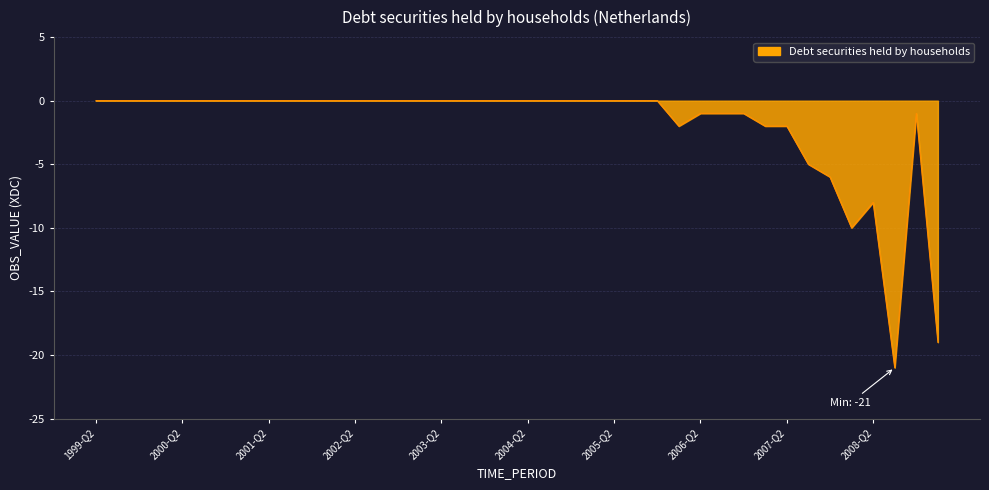

What is the difference between the maximum and minimum values?

21